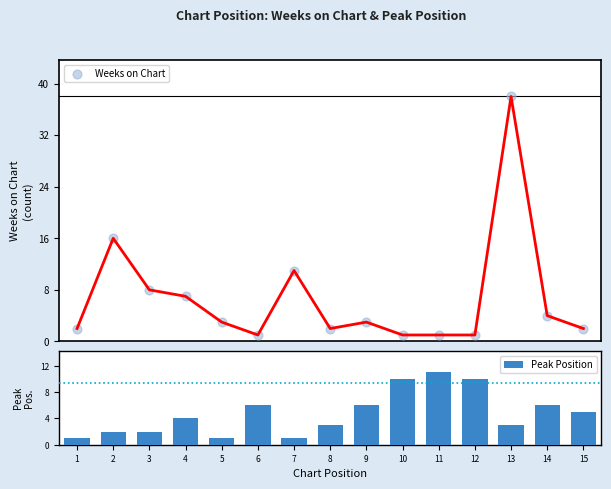

Which series contains the lowest Y value?

Weeks on Chart